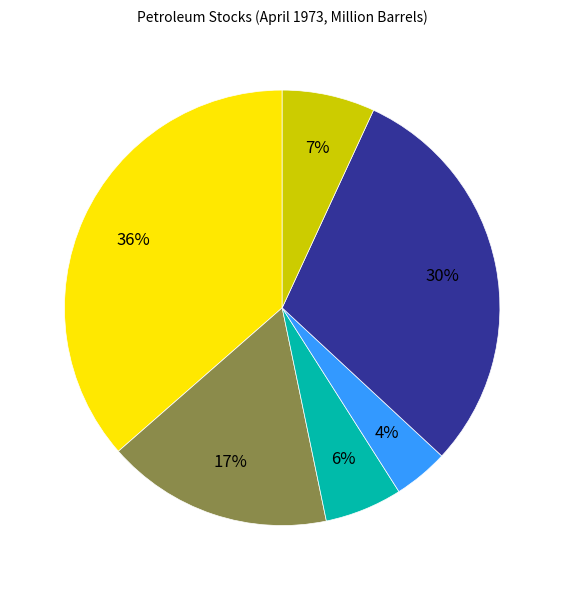

To the nearest percent, what is the difference between the largest and smallest slice percentages?

32%